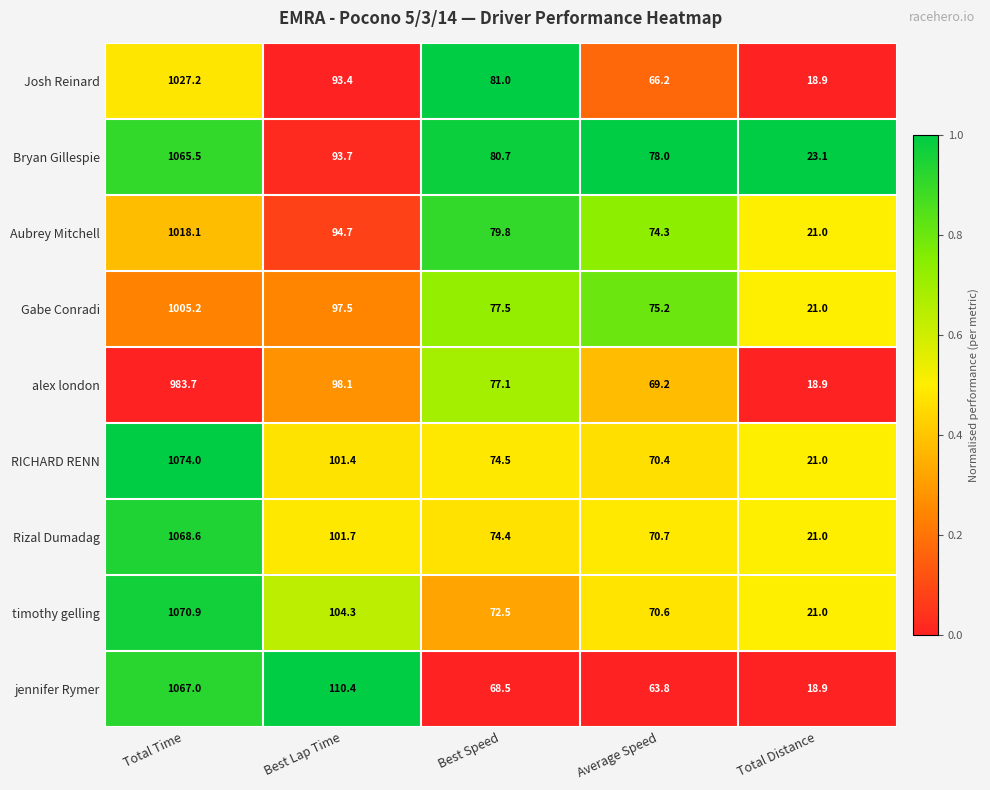

Where does the jennifer Rymer series first go above 68?

Total Time